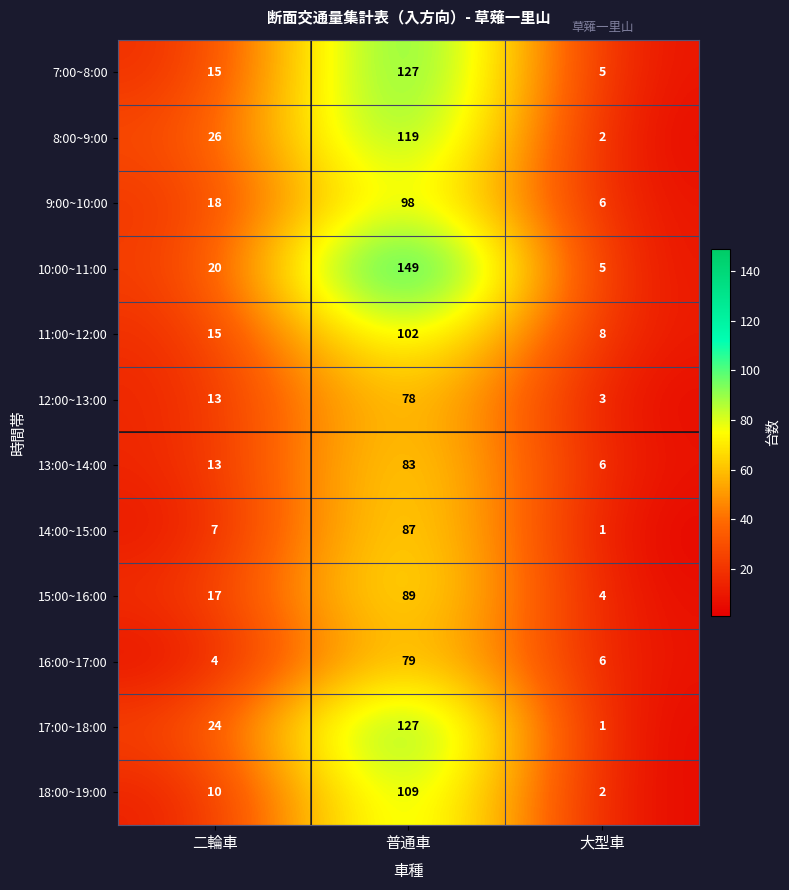

How many values in the 17:00~18:00 series are below 24?

1